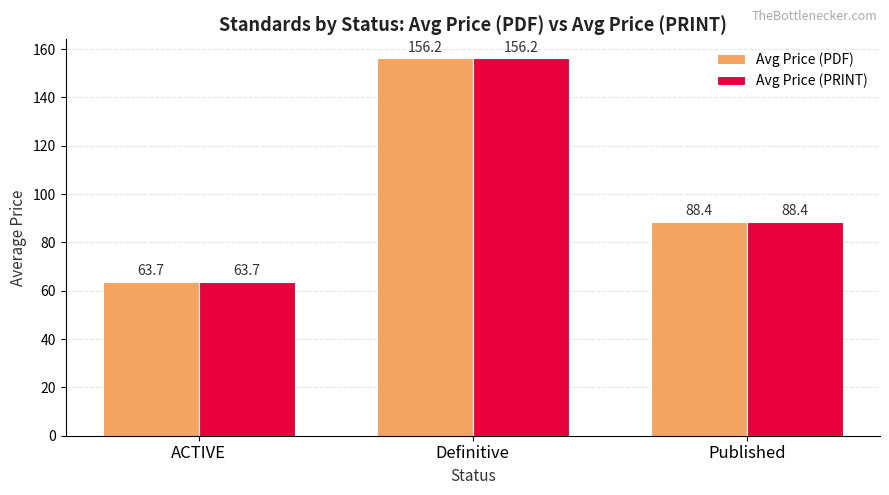

What is the difference between the Avg Price (PDF) values at Published and Definitive?

67.8